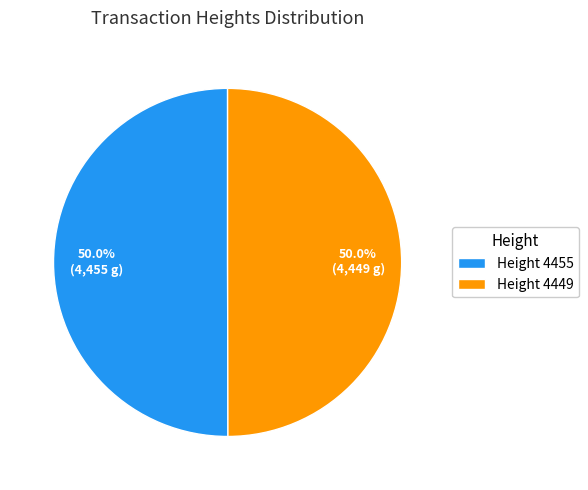

What percentage do Height 4455 and Height 4449 together represent?

100.0%